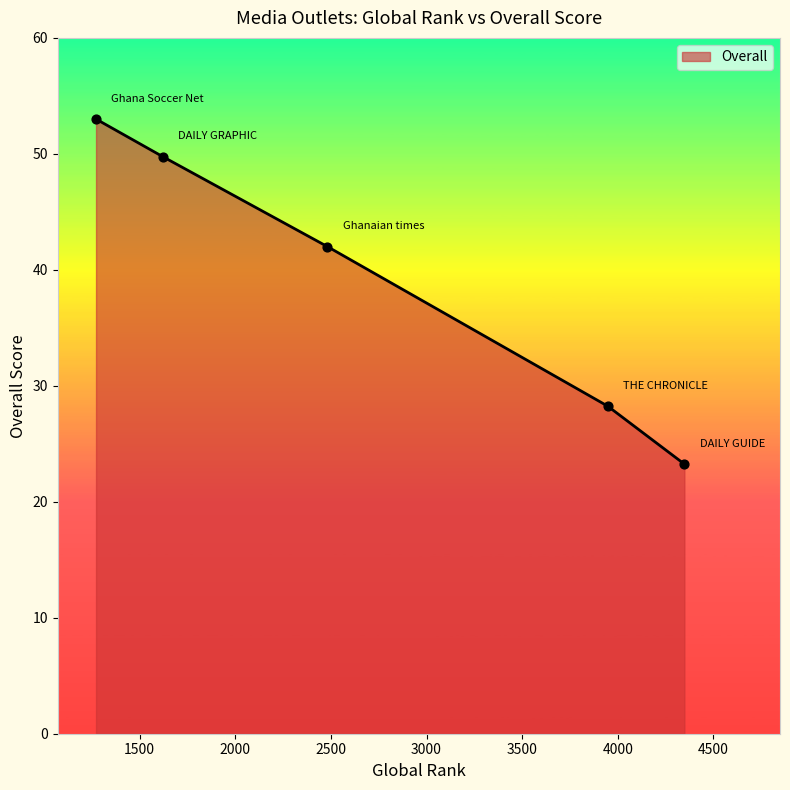

True or false: there are more than 1 points higher than both neighbors.

False